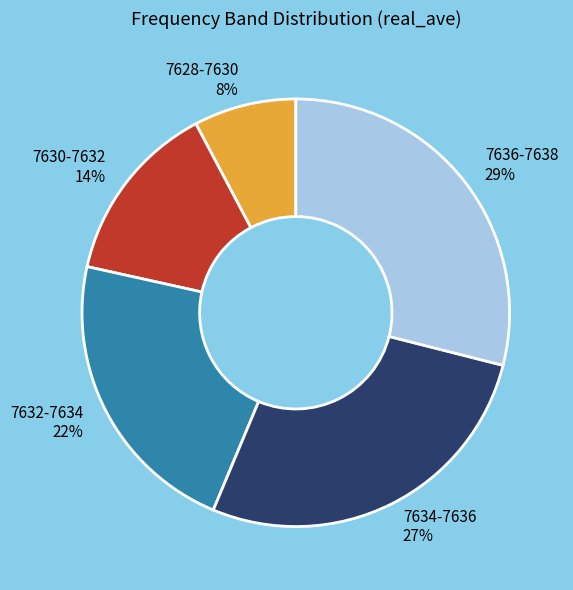

To the nearest percent, what percentage of the pie is 7630-7632?

14%